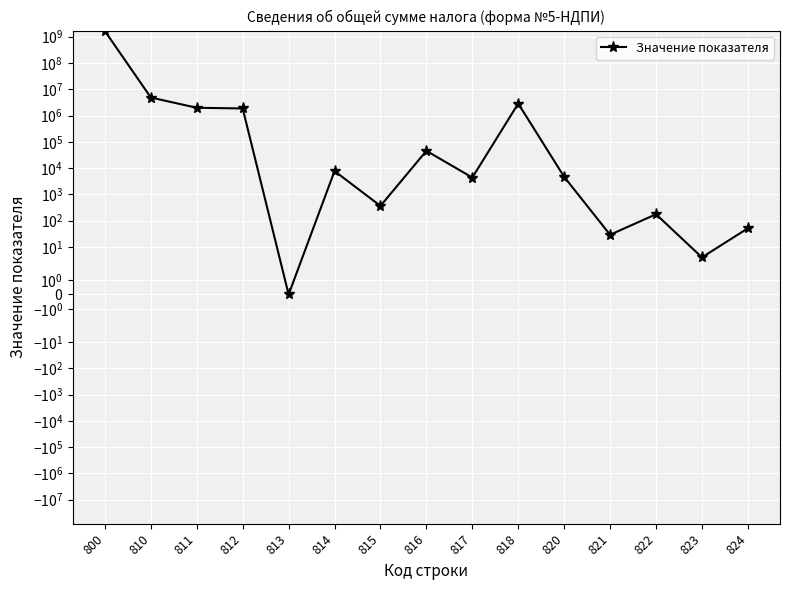

The value at 810 is 7629148. True or false?

False